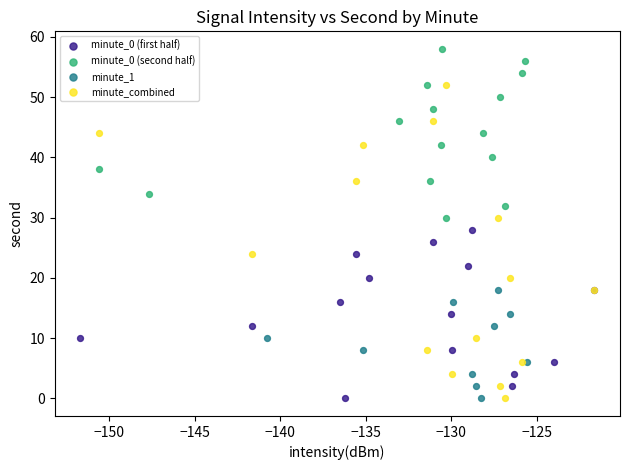

Which series has the largest Y range (max minus min)?

minute_combined